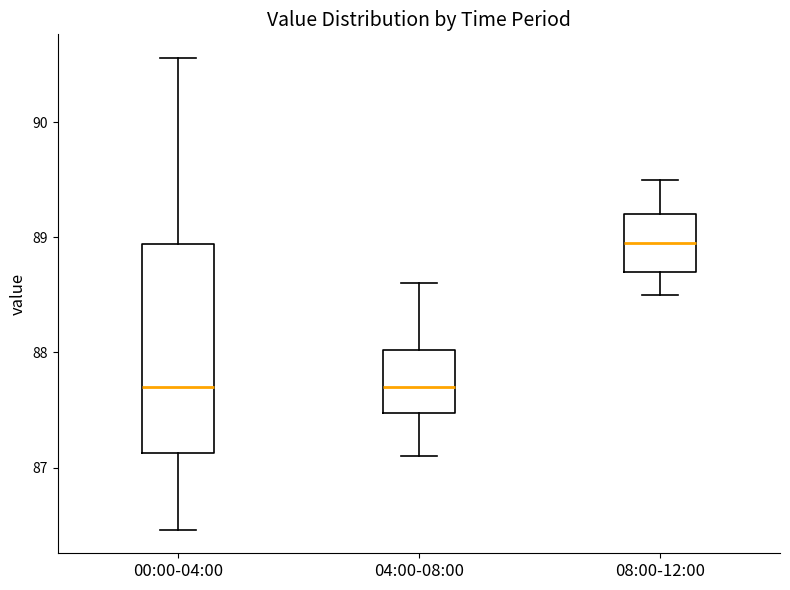

Comparing the boxes themselves (not the whiskers), which one is the tallest?

00:00-04:00